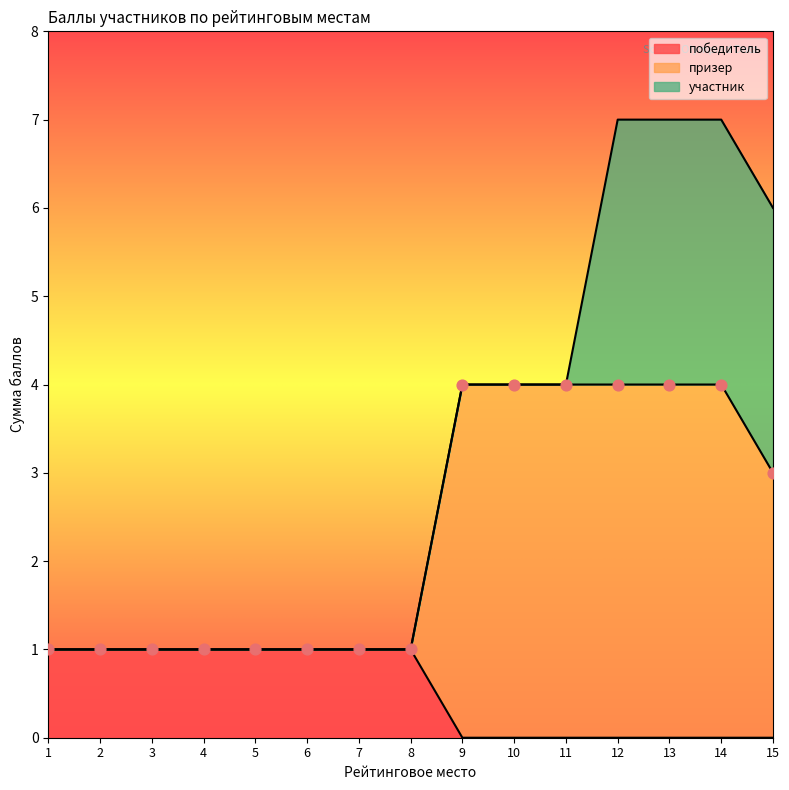

Which series contains the highest Y value?

призер